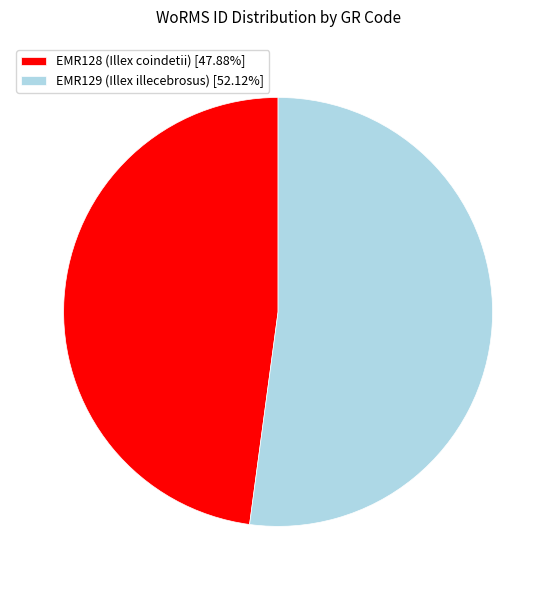

Which category has the smallest portion of the pie?

EMR128 (Illex coindetii)